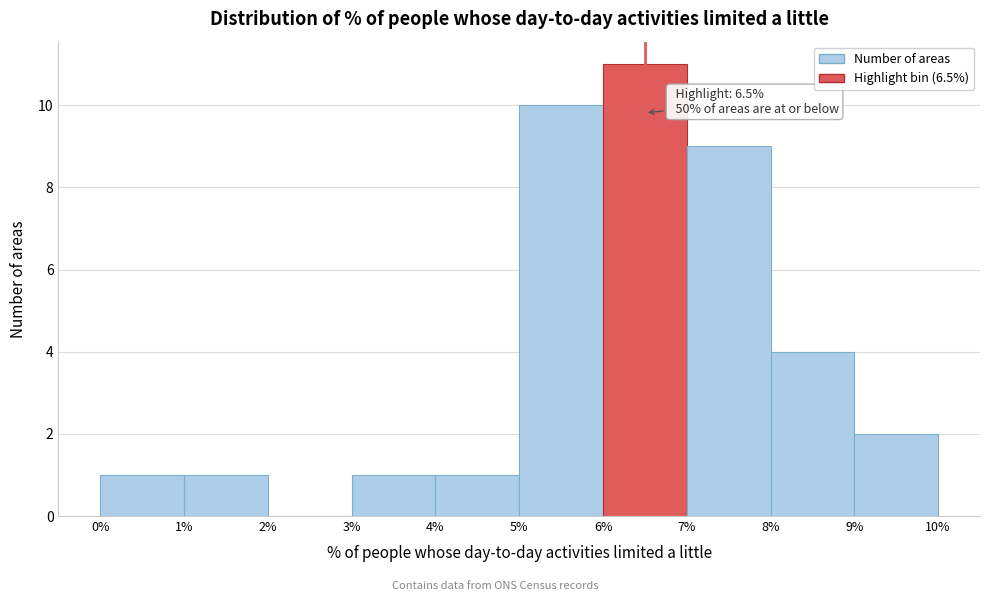

Which range on the x-axis has the tallest bar?

6% to 7%